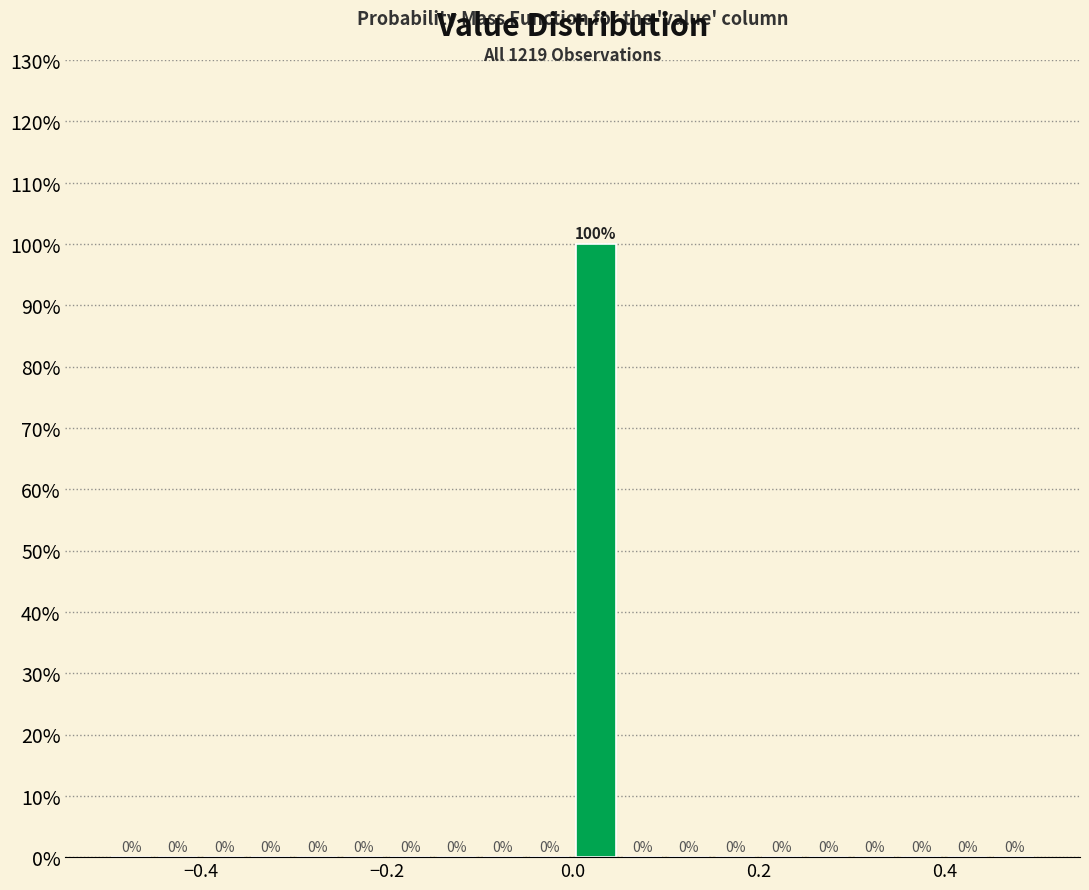

Around what value on the x-axis is the tallest bar? Give the approximate position of its centre, as read against the axis.

0.02